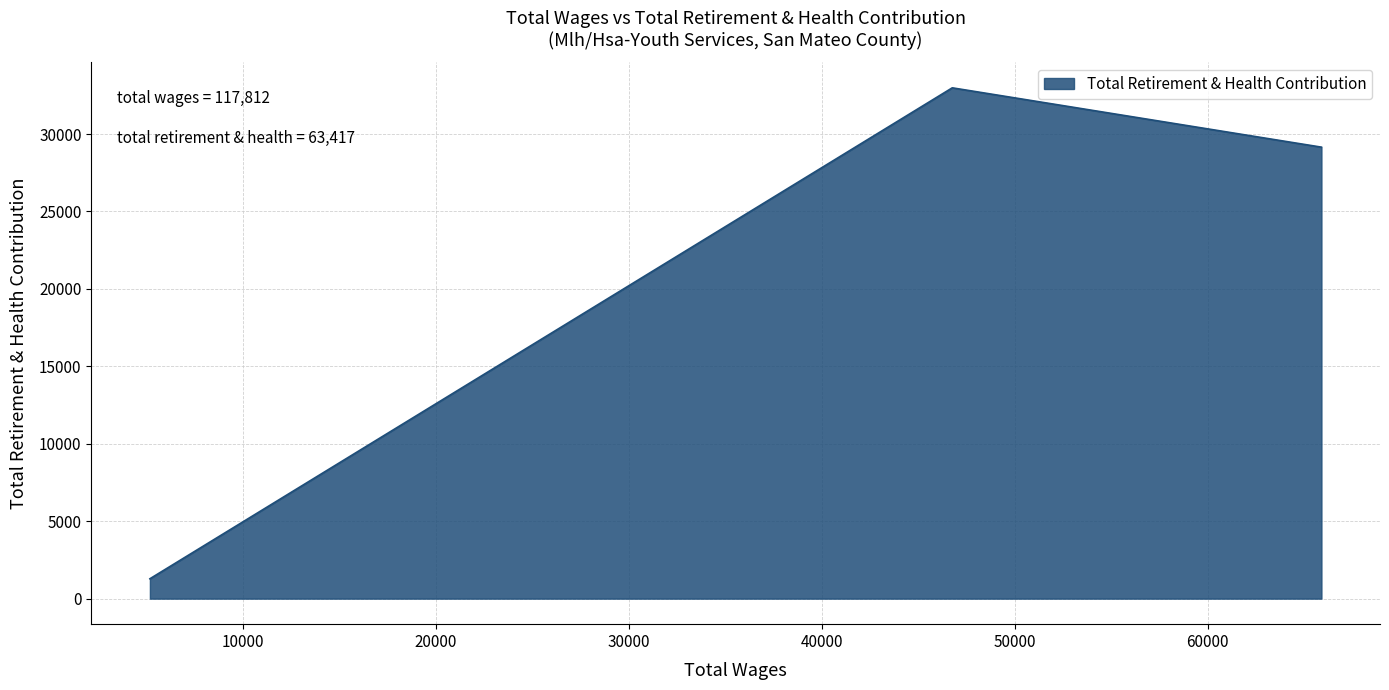

What is the maximum value shown in the chart?

32982